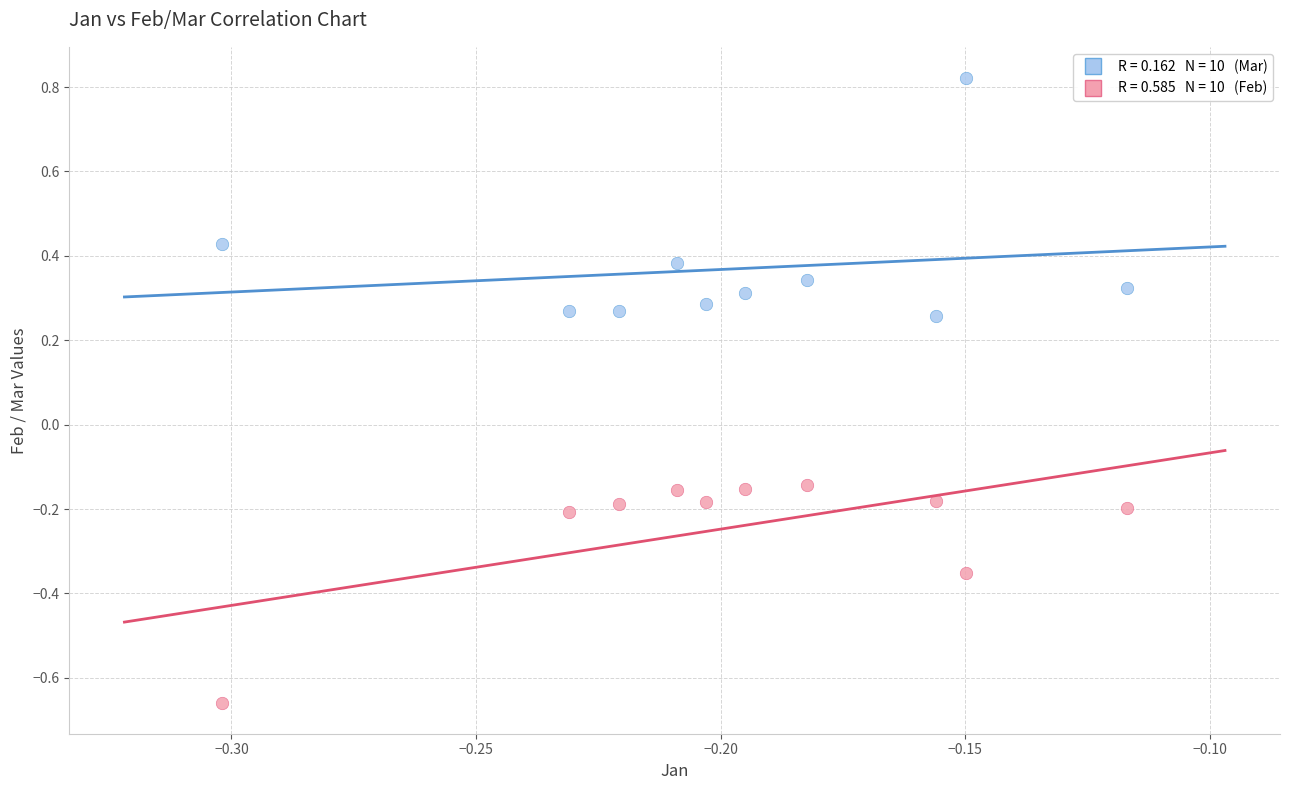

Across all data points, what is the range of Y values (max minus min)?

1.5